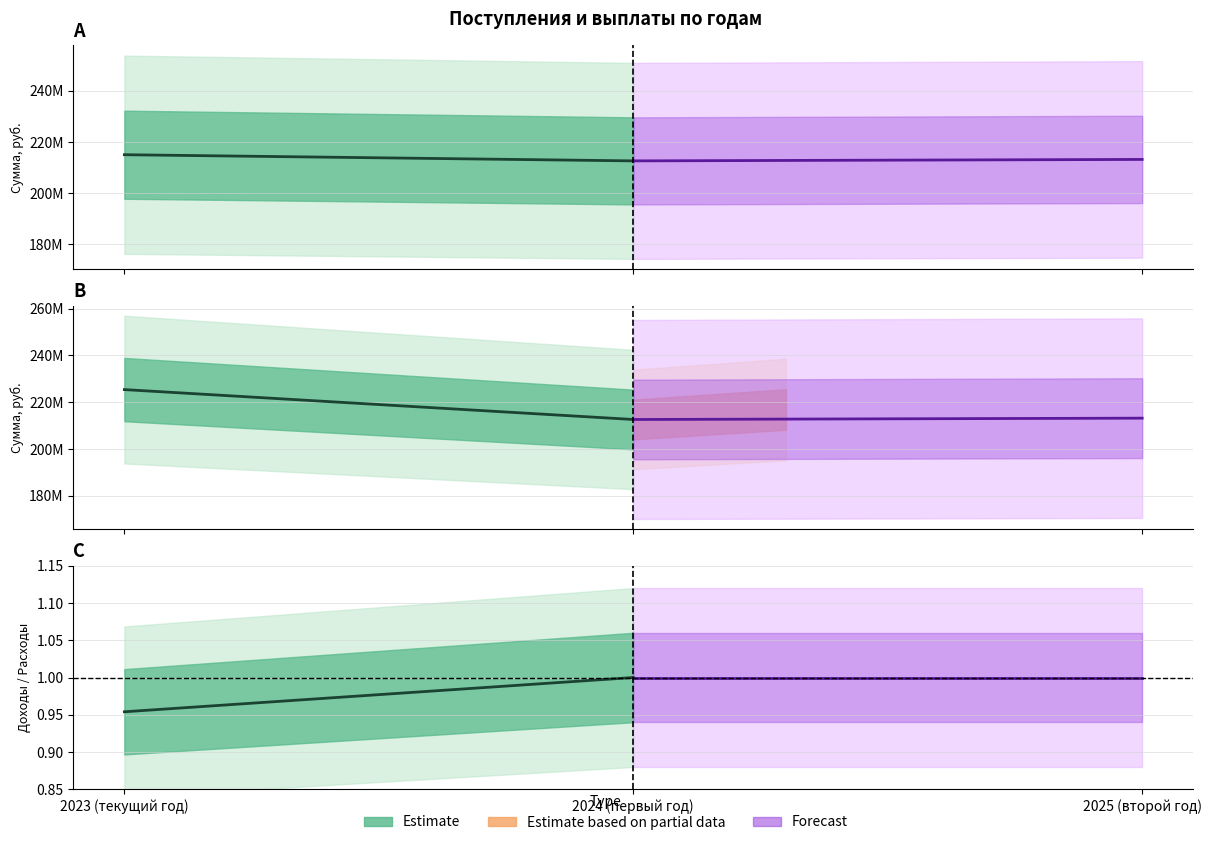

What is the average value of the Estimate series?

1.0